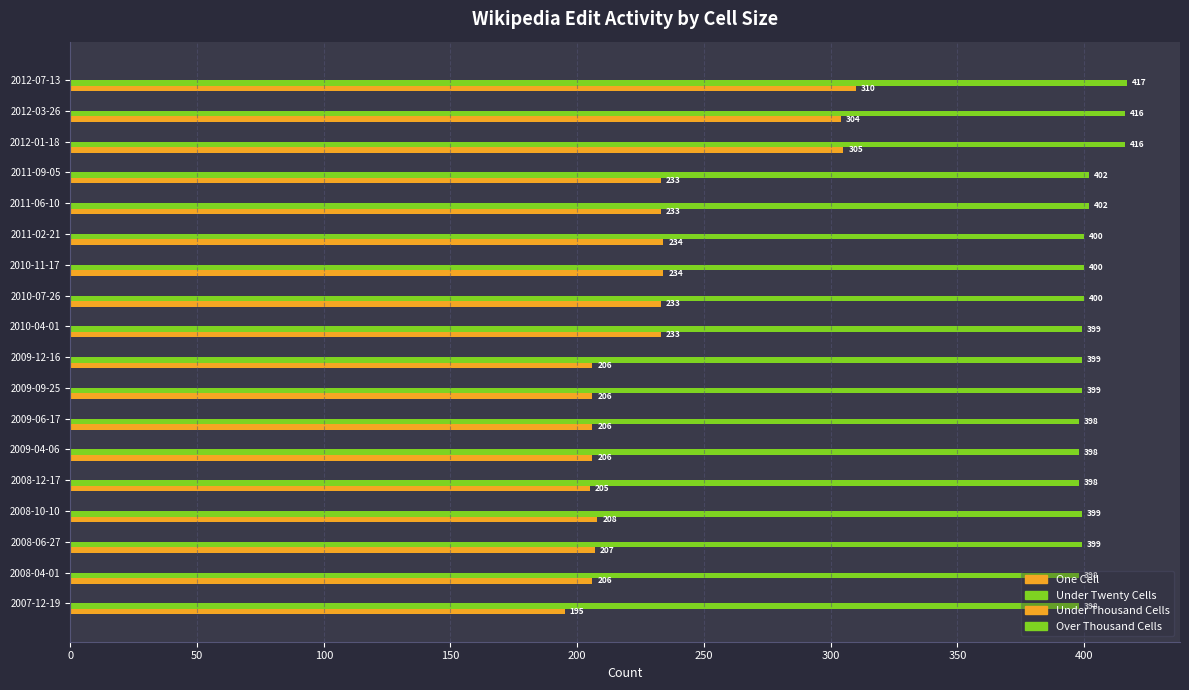

Count the number of categories in the chart.

18